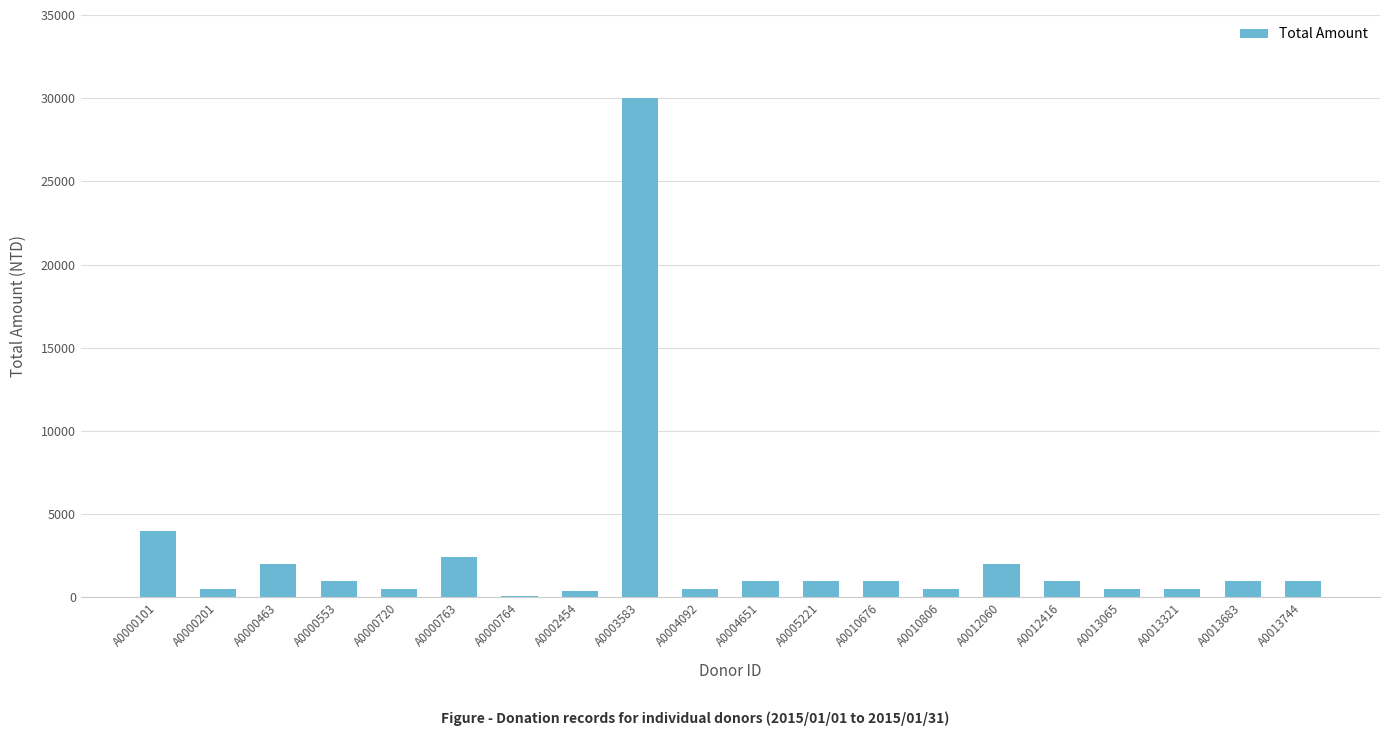

What is the sum of the values at A0012416 and A0005221?

2000